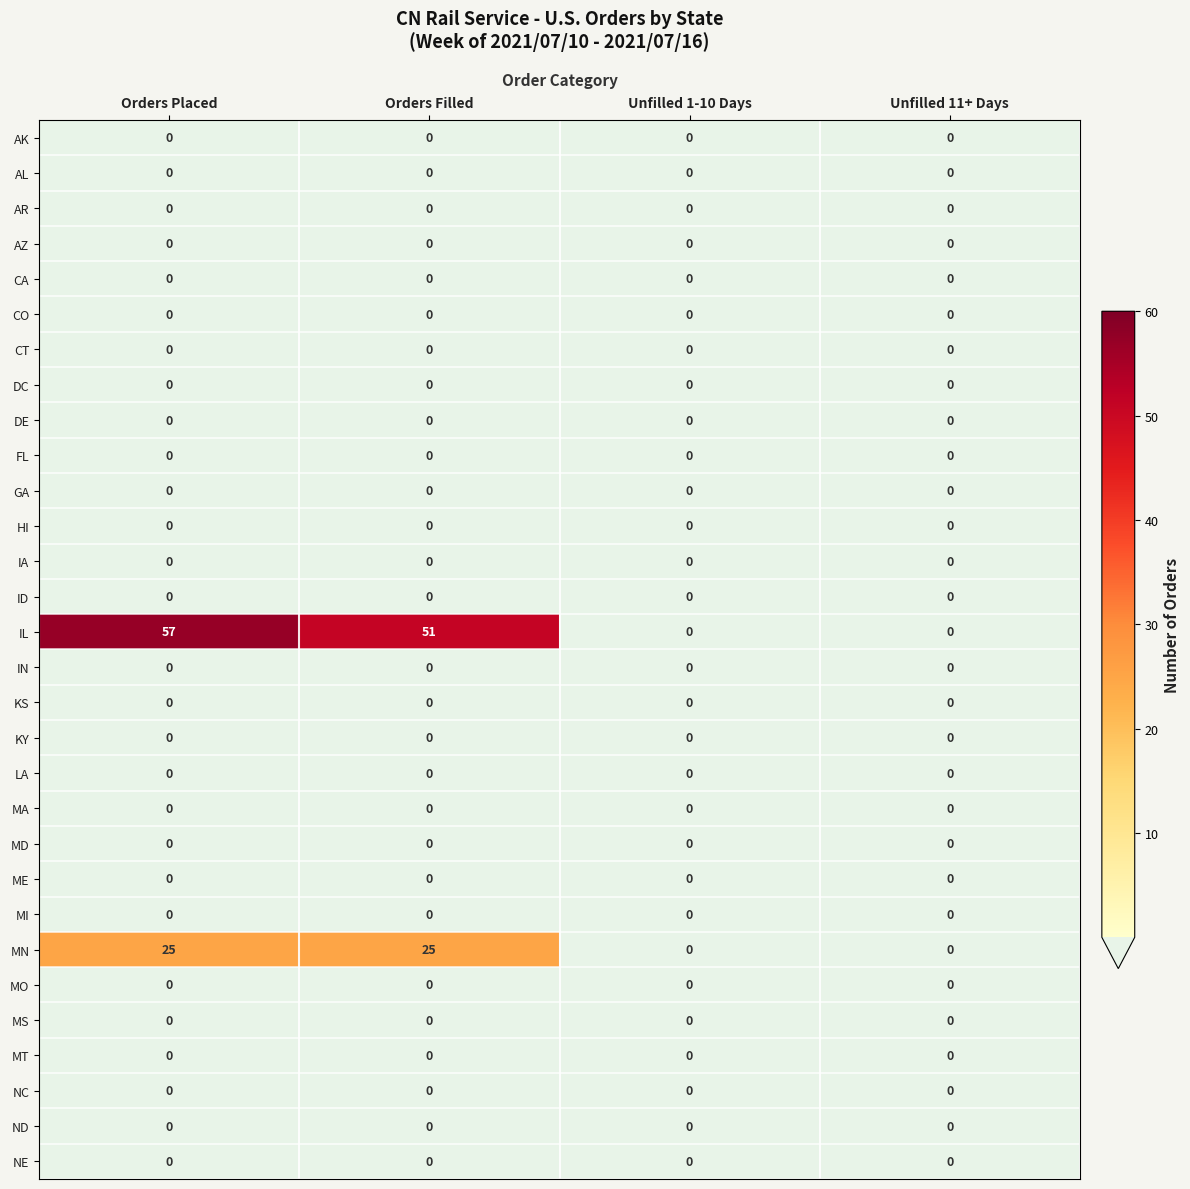

Which series has the widest spread of values?

IL